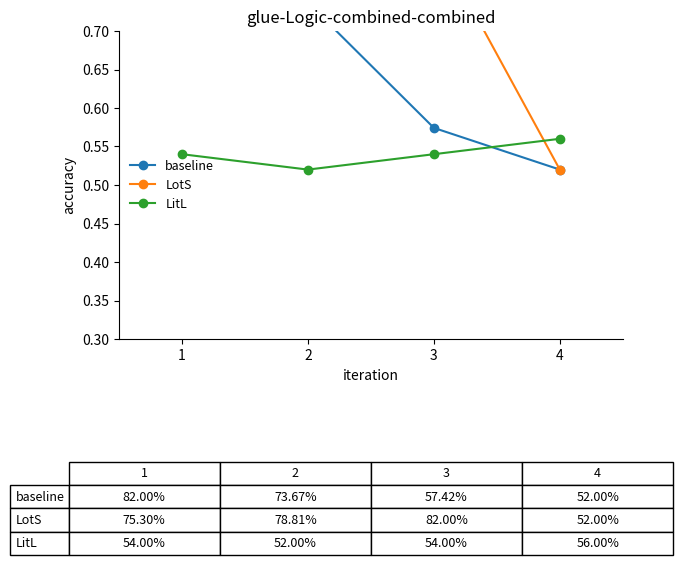

Between 2 and 4, which series saw the biggest shift?

LotS